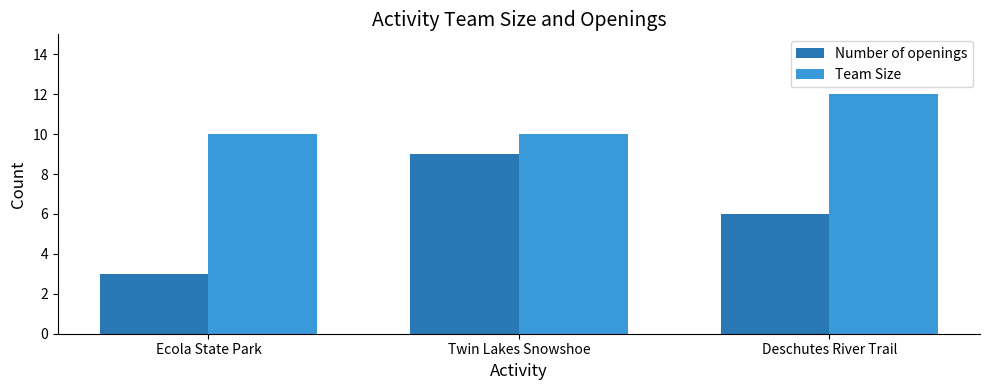

Count the number of categories in the chart.

3